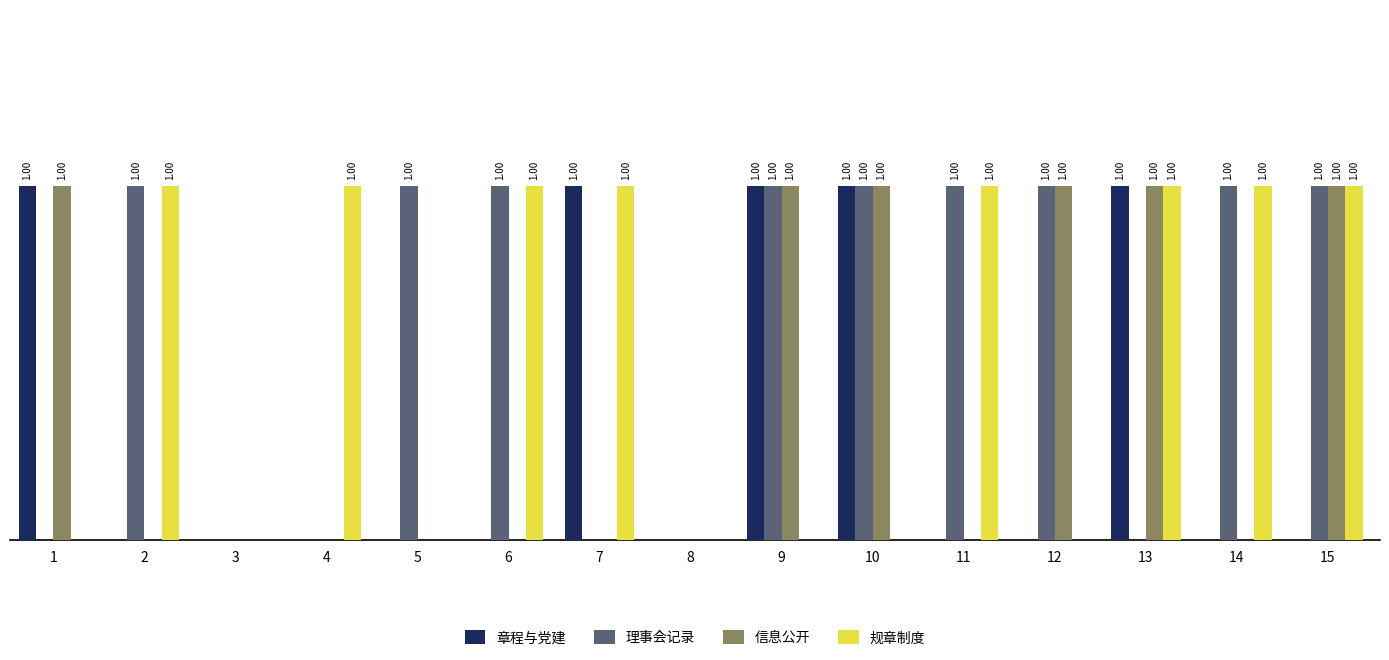

At 10, list the series in order from largest to smallest.

章程与党建, 理事会记录, 信息公开, 规章制度